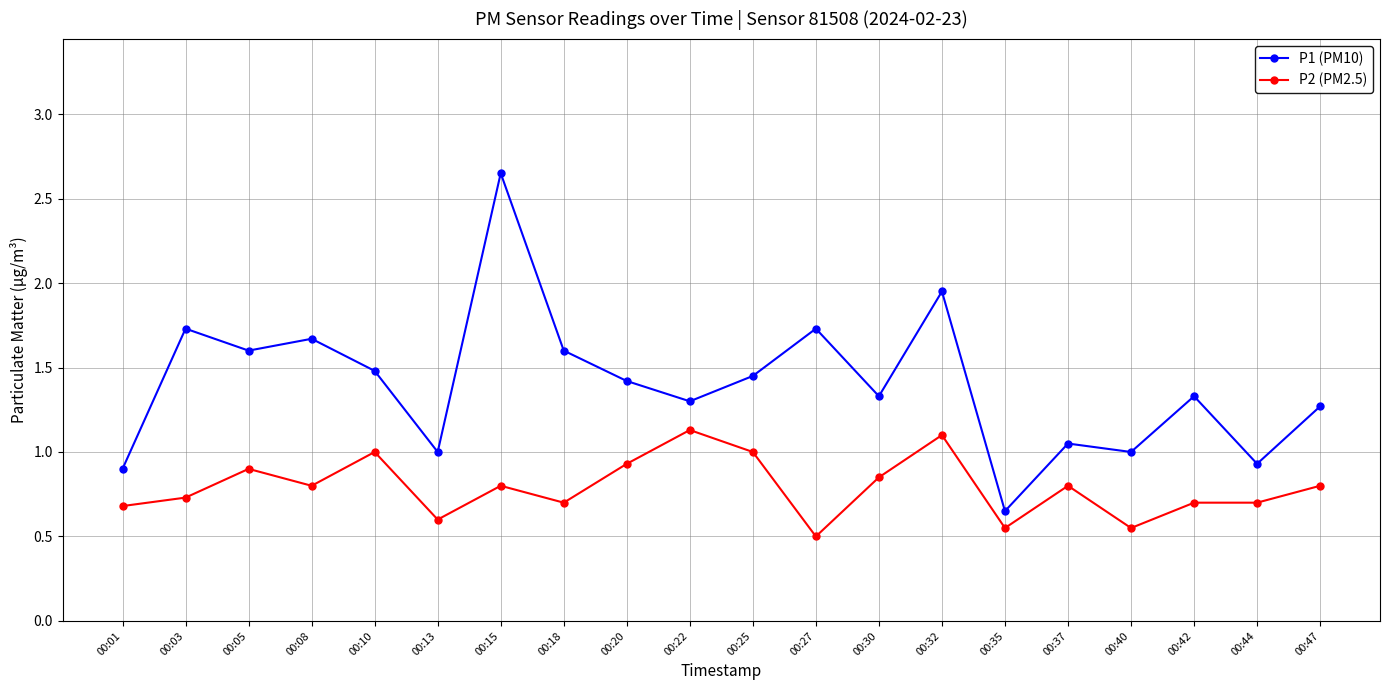

What is the lowest value of the P2 (PM2.5) series?

0.5